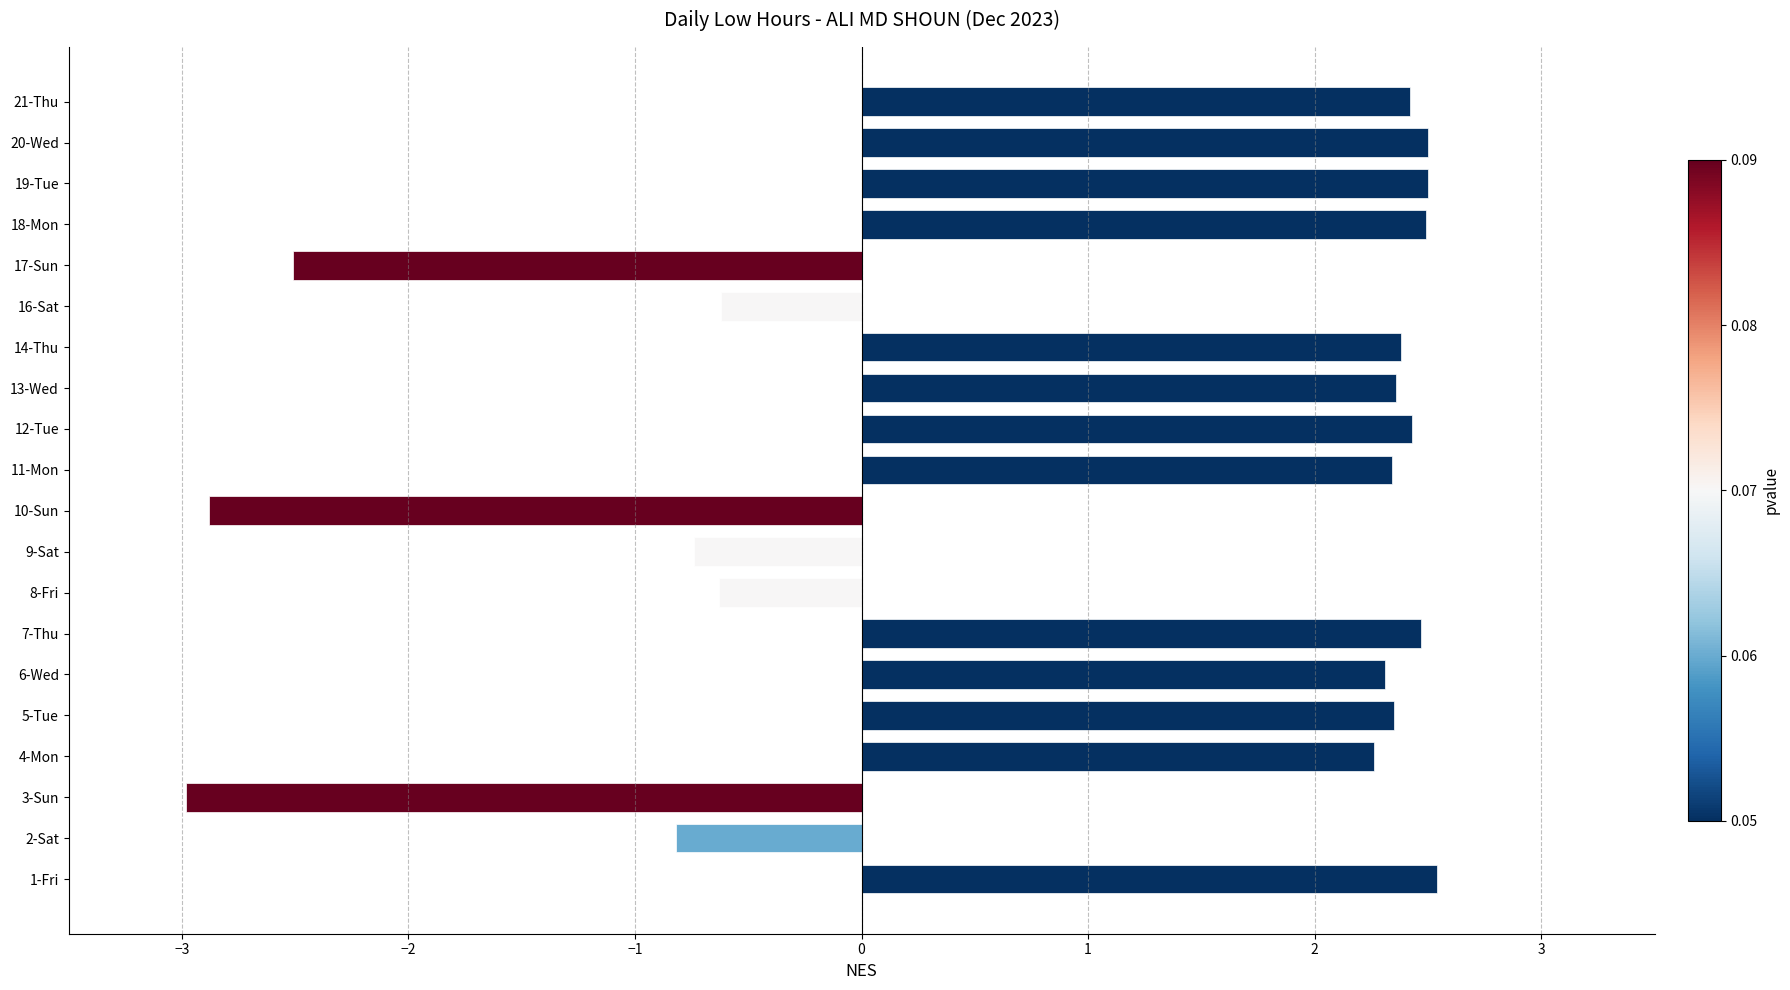

The chart shows a value of 2.5 at 18-Mon. True or false?

True